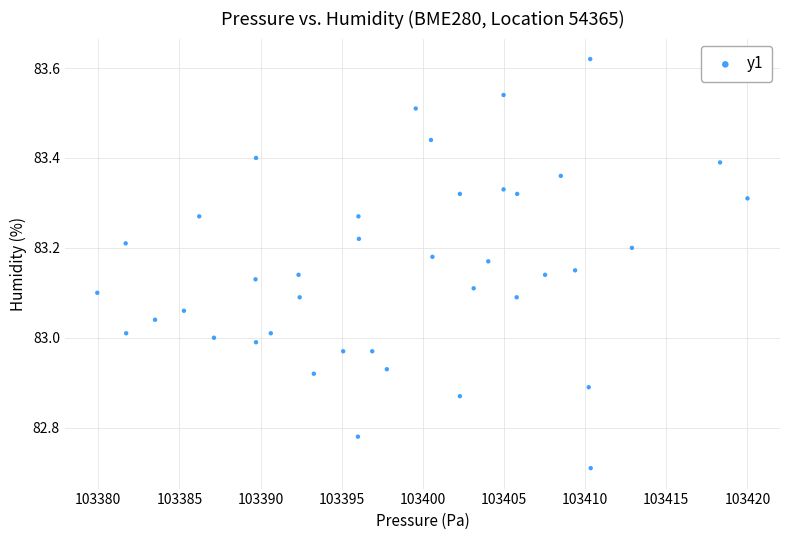

What is the range of X values (max minus min)?

40.1